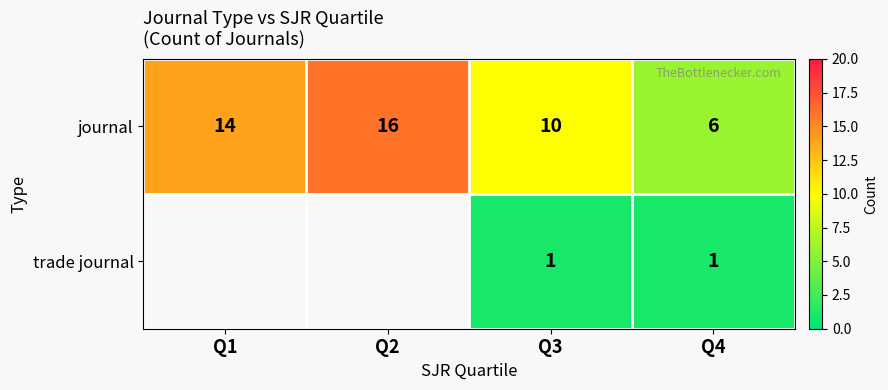

At how many categories does at least one series exceed 1?

4